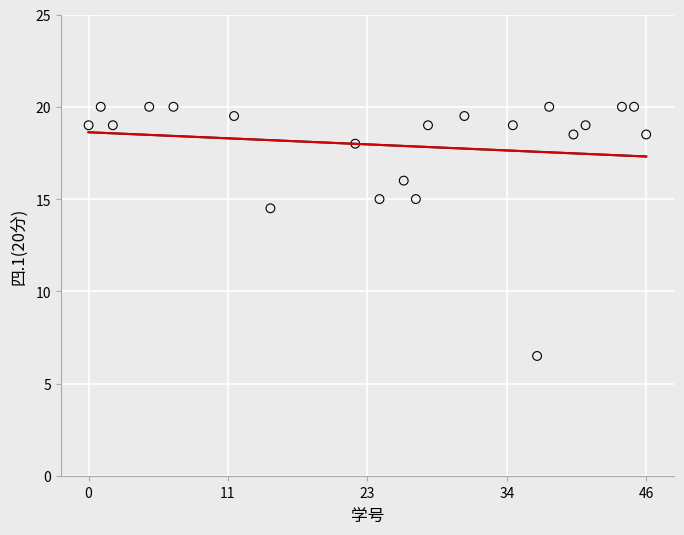

What Y value in the scatter plot is closest to 13?

14.5